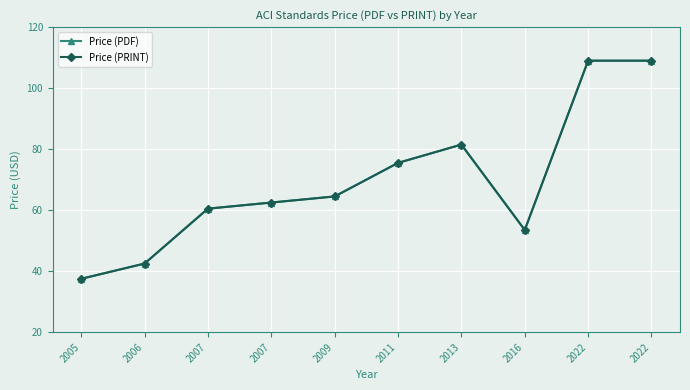

Does the chart have visible grid lines?

Yes